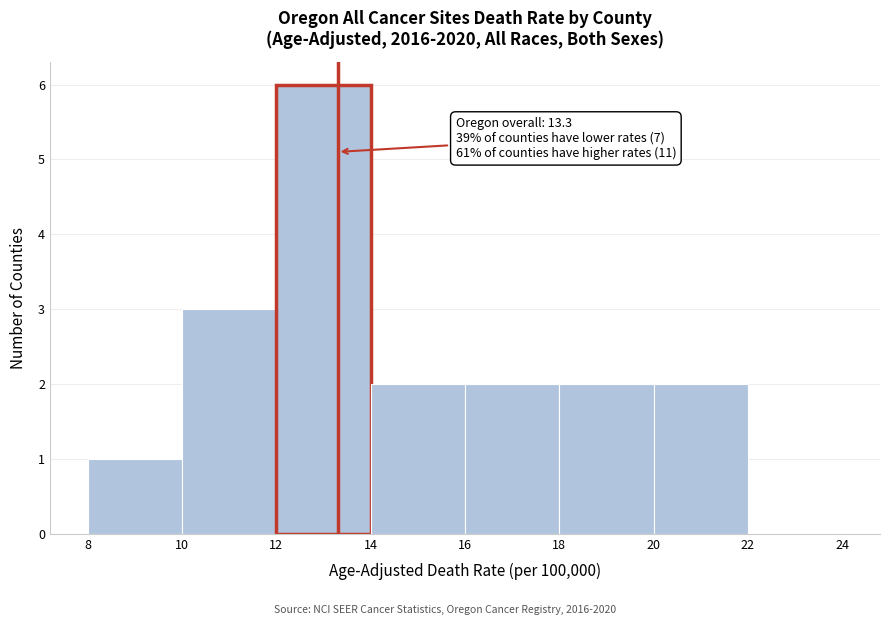

Which range on the x-axis has the tallest bar?

12 to 14